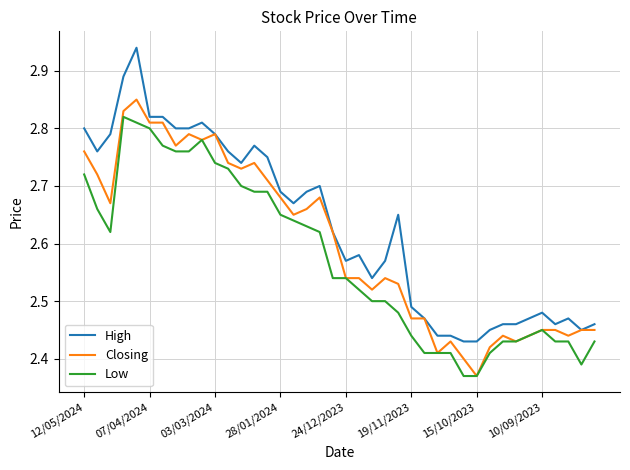

True or false: Low and High intersect in this chart.

False